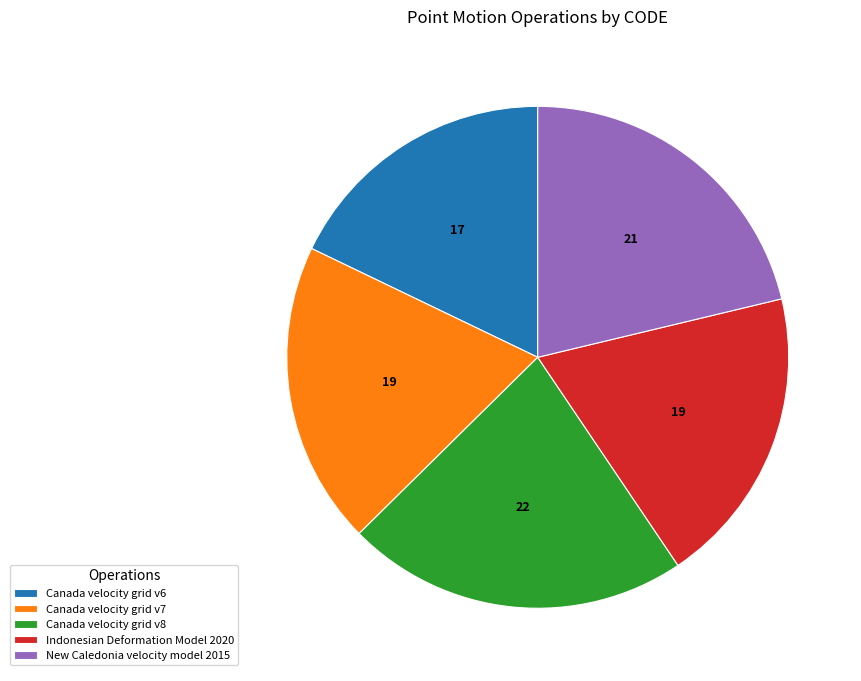

Which slice is the smallest?

Canada velocity grid v6